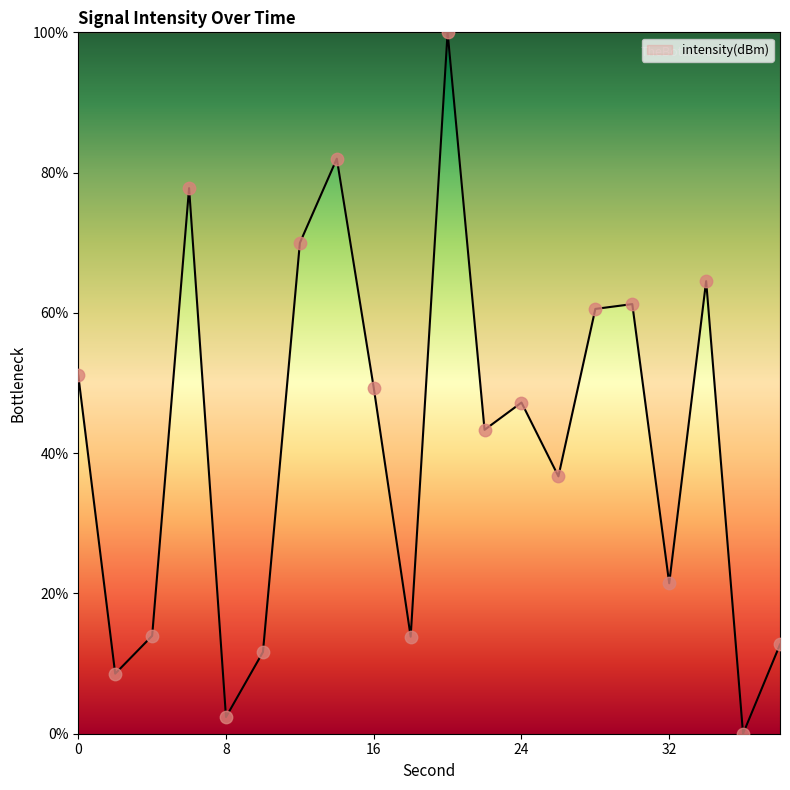

What is the greatest value displayed?

100.0